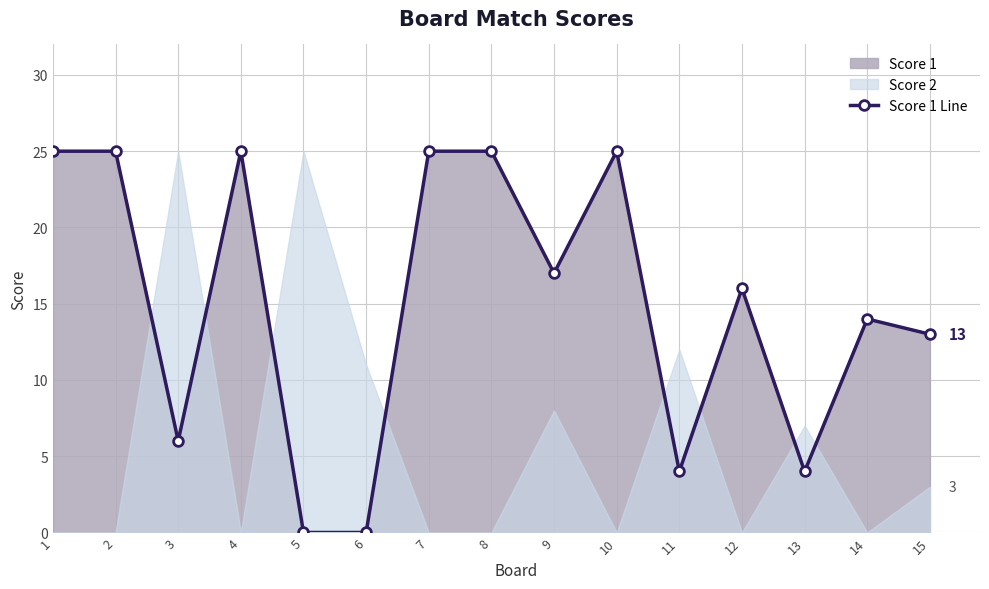

What is the value of the 8th point from the left?

25